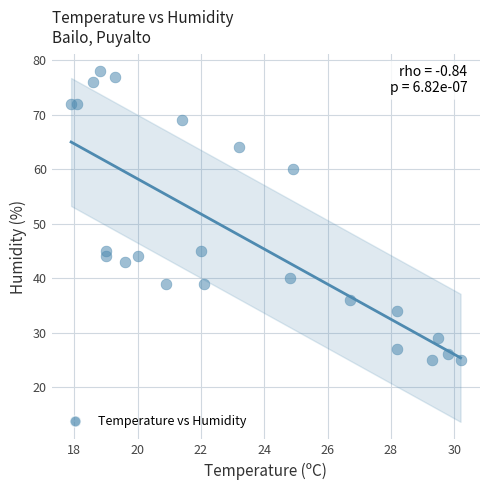

What is the range of Y values (max minus min)?

53